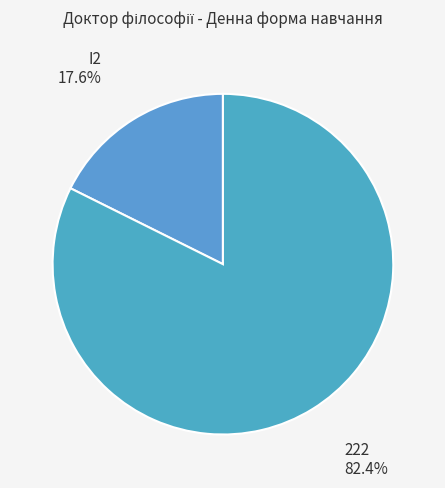

Does any single category account for the majority?

Yes